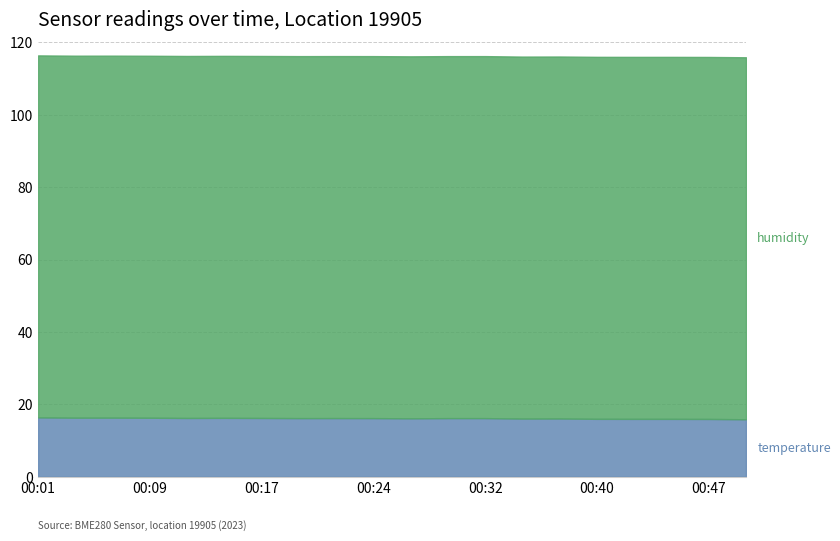

Does the chart display data point markers on the line(s)?

No